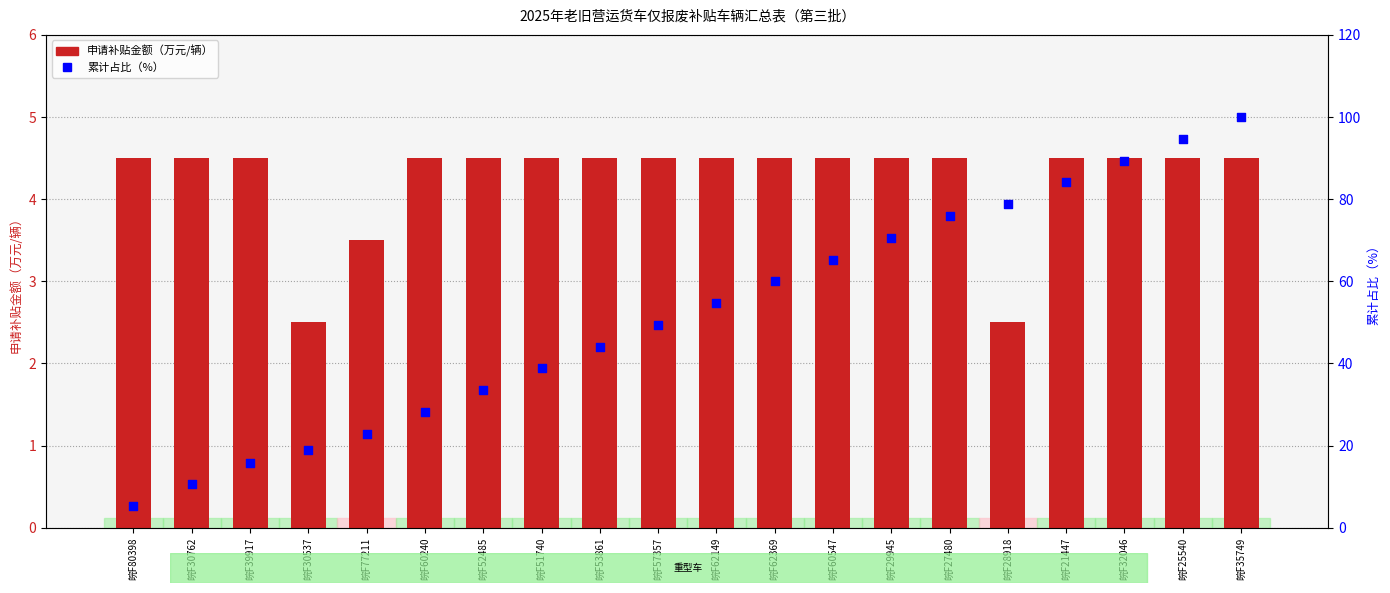

Which series has the widest spread of Y values?

累计占比（%）